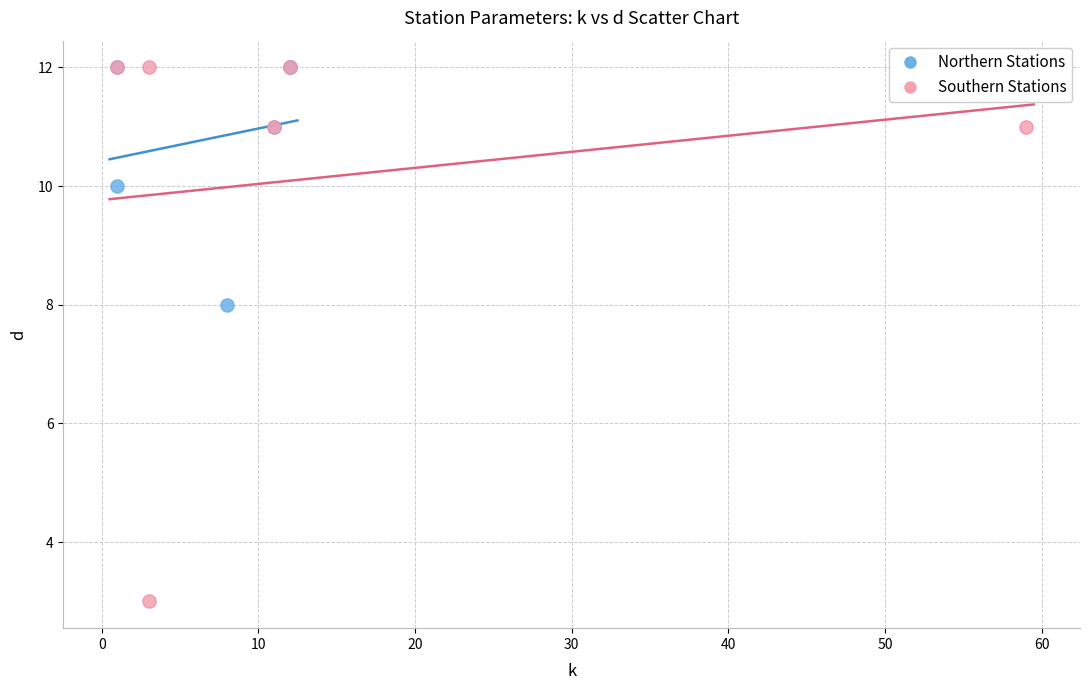

Which series reaches the minimum Y coordinate?

Southern Stations